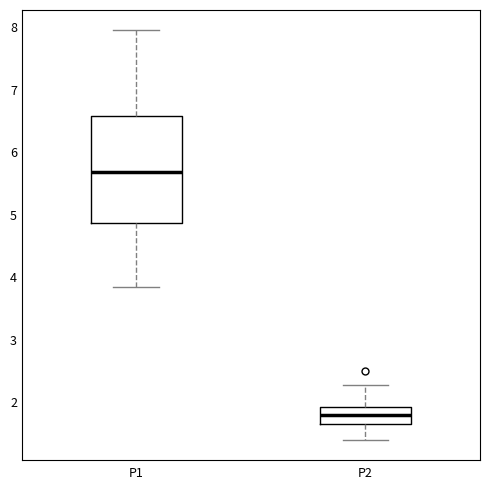

Reading left to right, read every box against the y-axis: the position of its median line, the range the box covers, and the ends of its whiskers. The values are not printed on the chart, so give them approximately, as read against the axis.

P1: median 5.7, box 4.9 to 6.6, whiskers 3.9 to 8.0
P2: median 1.8, box 1.7 to 1.9, whiskers 1.4 to 2.3